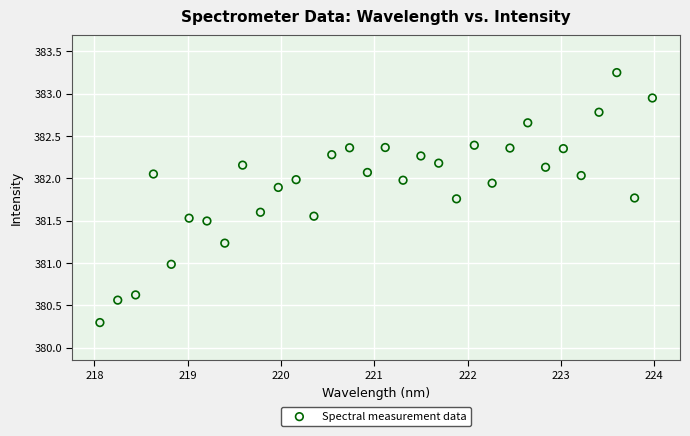

What is the range of X values (max minus min)?

5.9